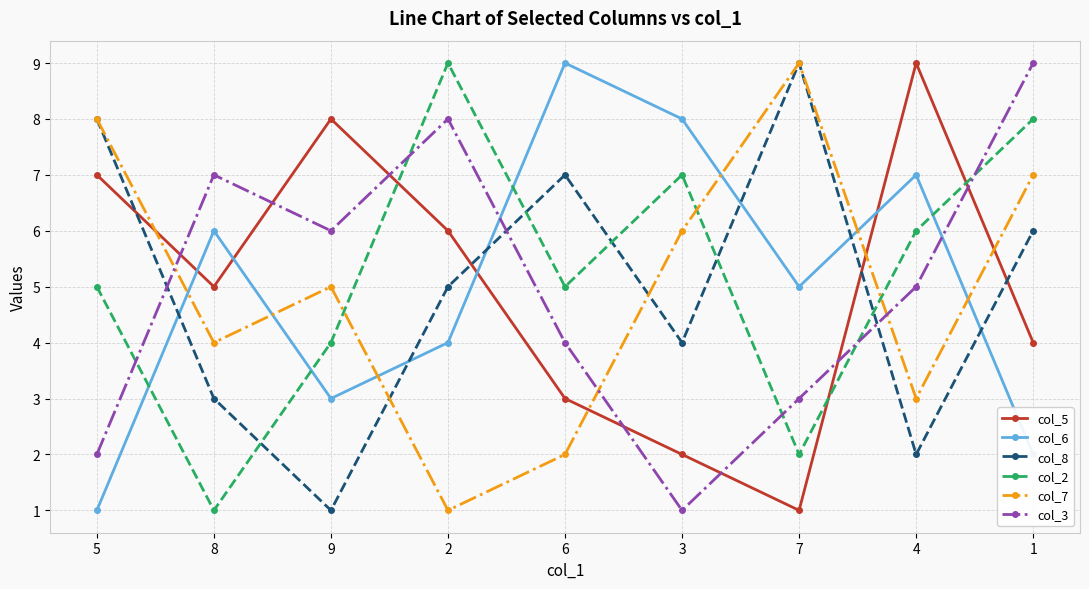

Which series ends up on top after the final intersection of col_7 and col_5?

col_7